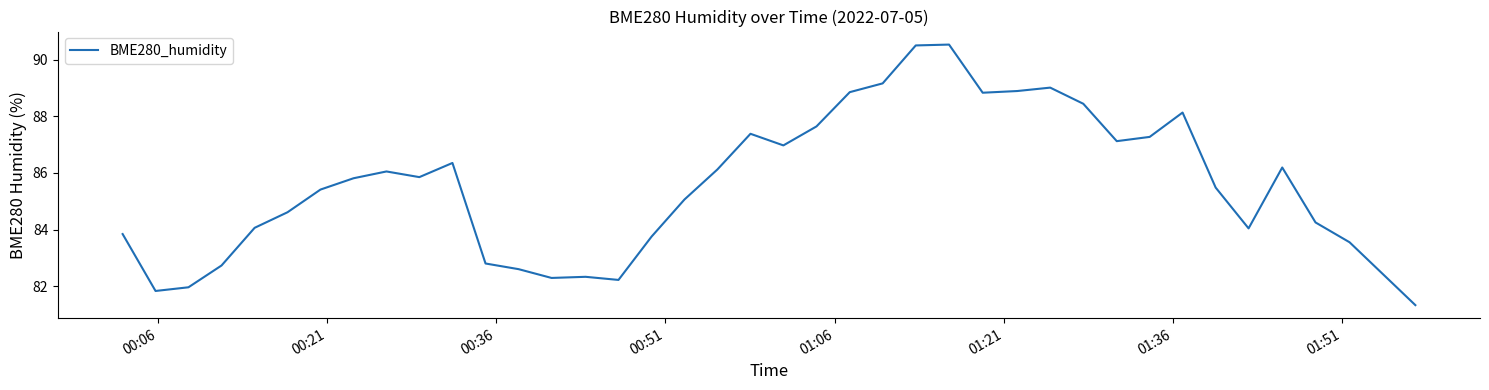

How many lines are shown in the chart?

1